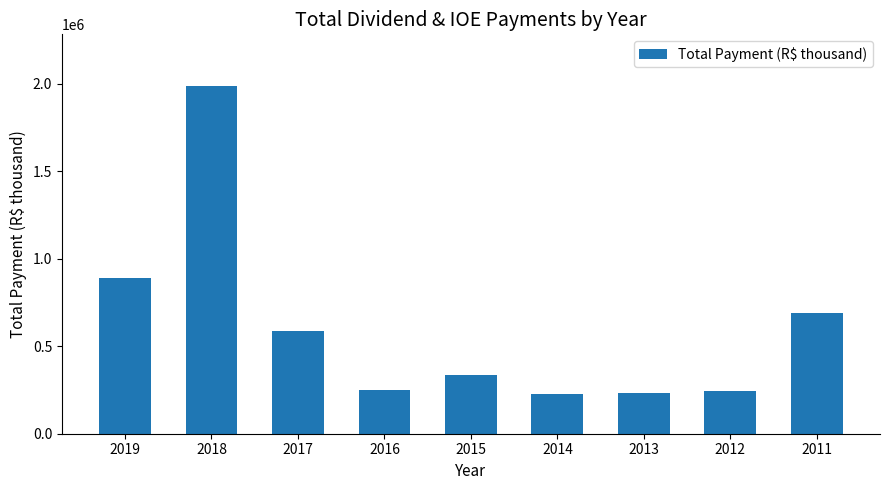

What is the greatest value displayed?

1985306